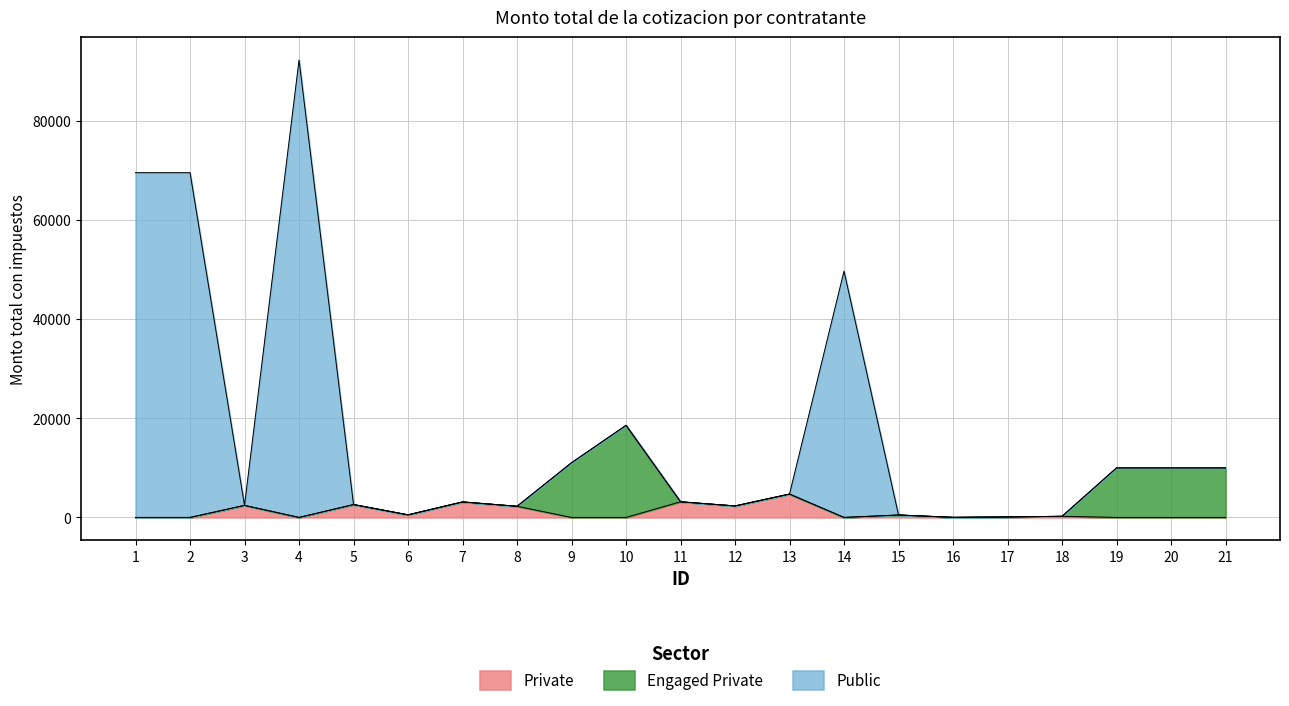

What is the sum of the values at 13 and 3?

7151.3